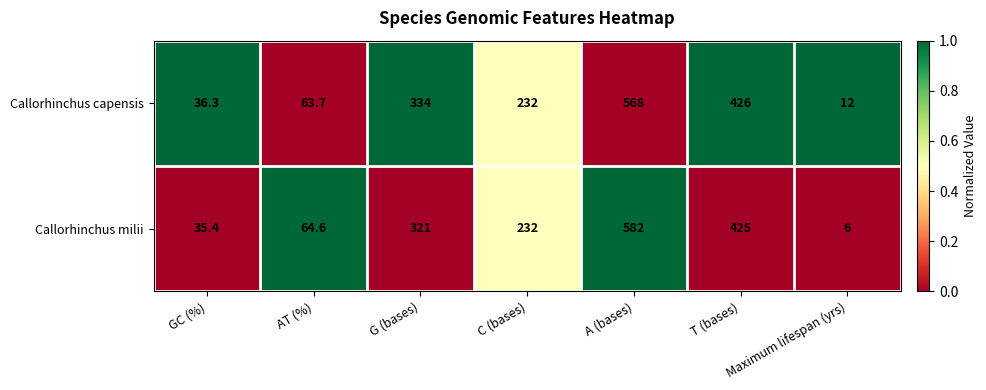

At which label does Callorhinchus capensis reach its peak?

A (bases)